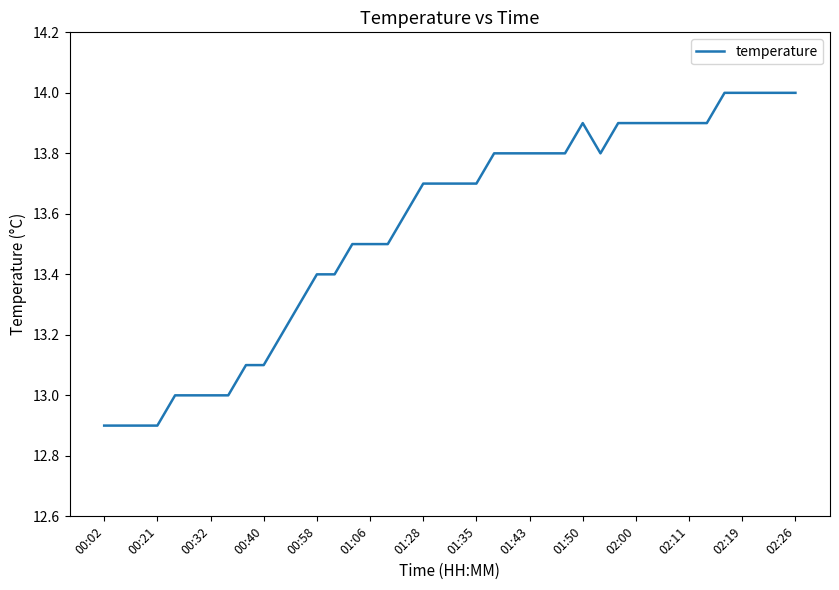

What is the difference between the maximum and minimum values?

1.1